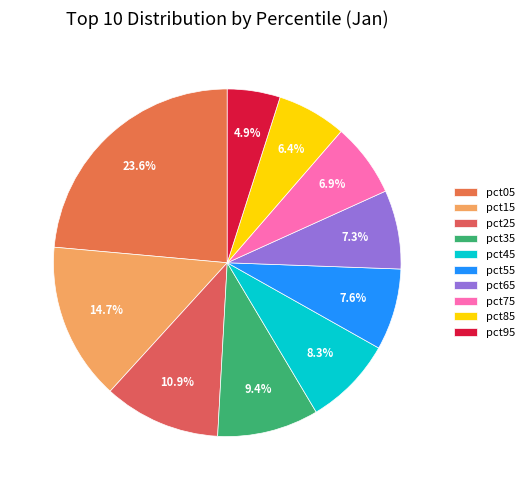

To the nearest percent, what is the combined percentage of pct95 and pct15?

20%